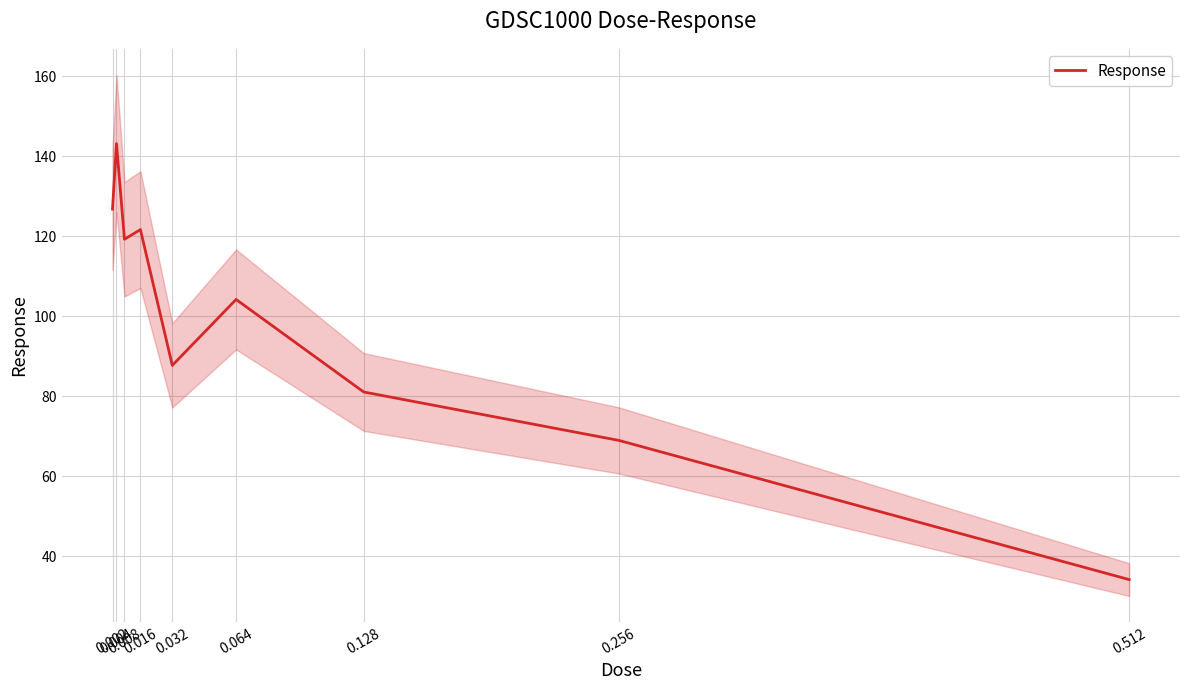

How many interior local peaks (higher than both neighbors) does the data have?

3